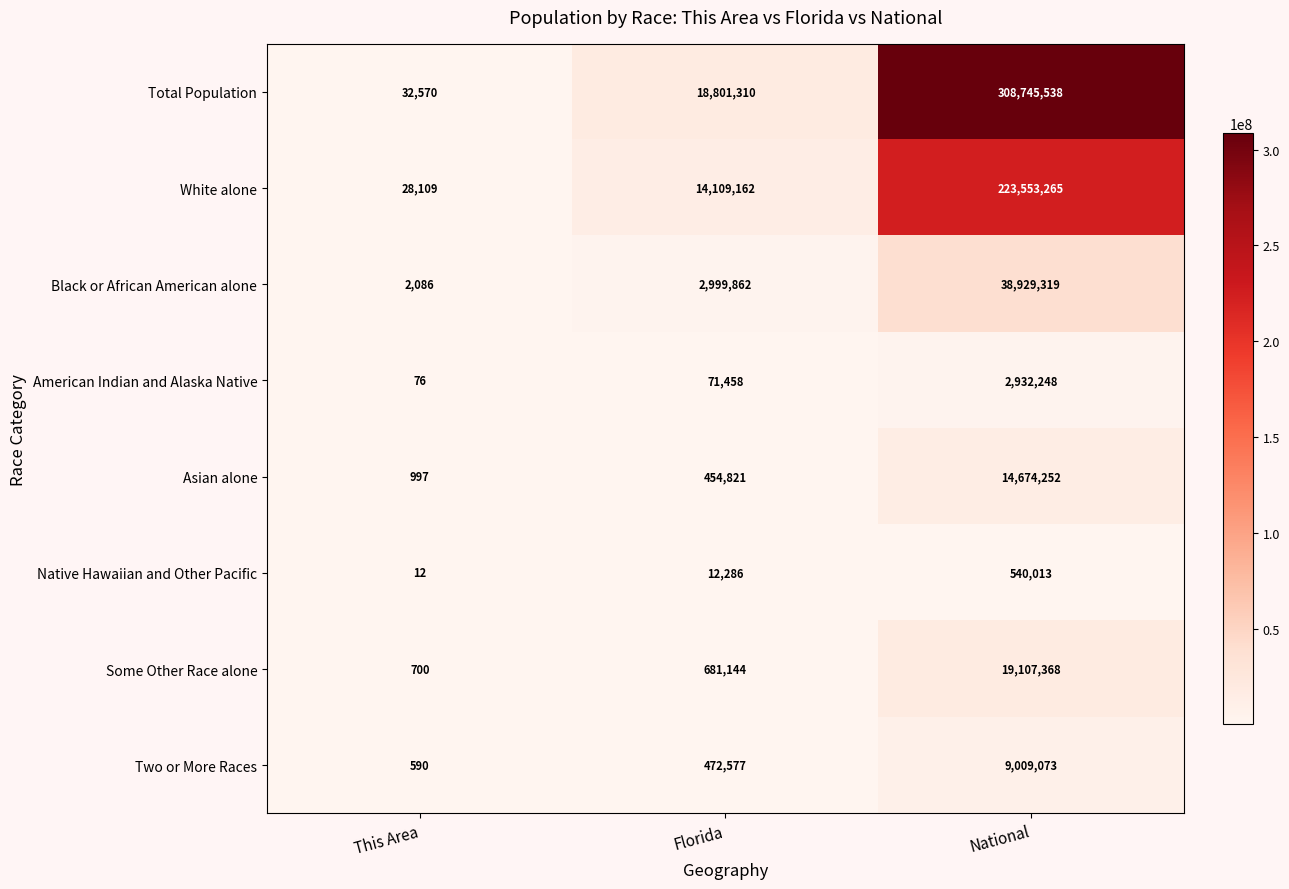

Rank the series at This Area from highest to lowest value.

Total Population, White alone, Black or African American alone, Asian alone, Some Other Race alone, Two or More Races, American Indian and Alaska Native, Native Hawaiian and Other Pacific